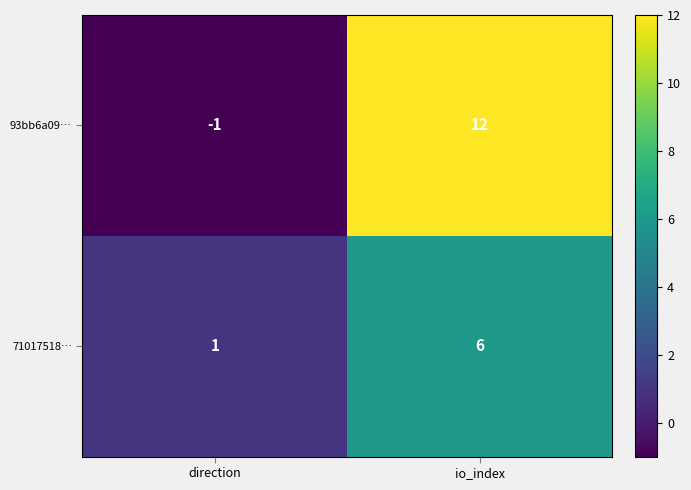

The value of 93bb6a09… at direction is -1. True or false?

True